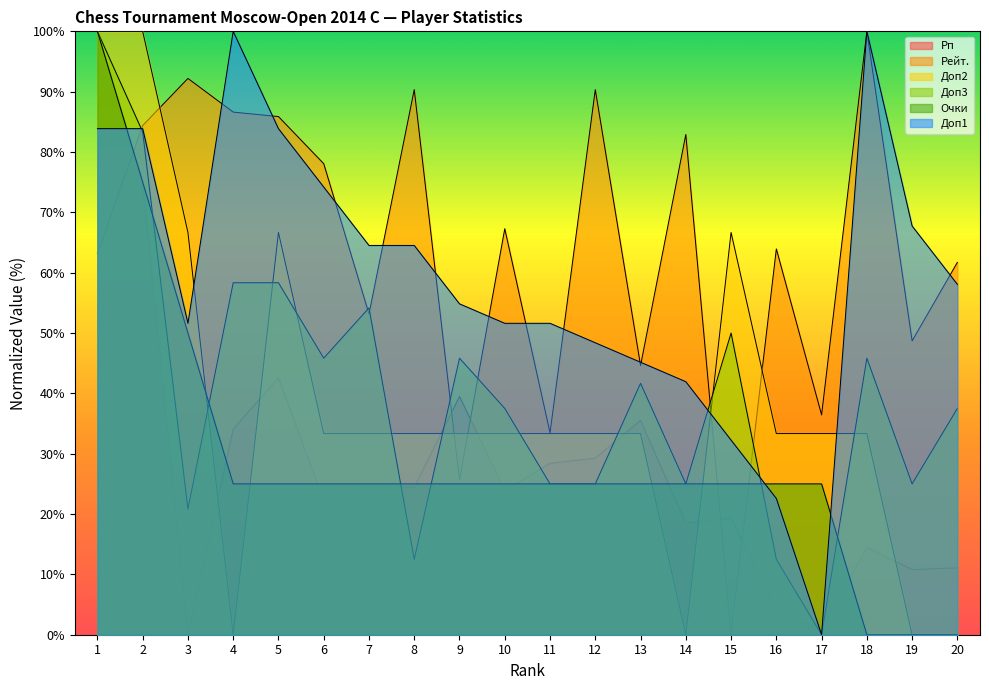

What is the spread (max minus min) of values at 13?

20.2